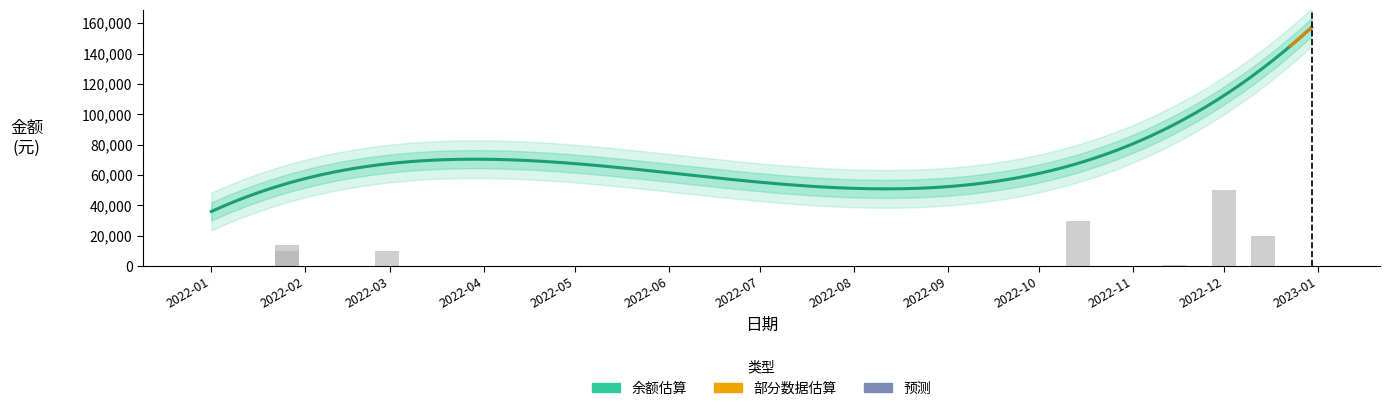

What is the sum of all 借方 values?

144900